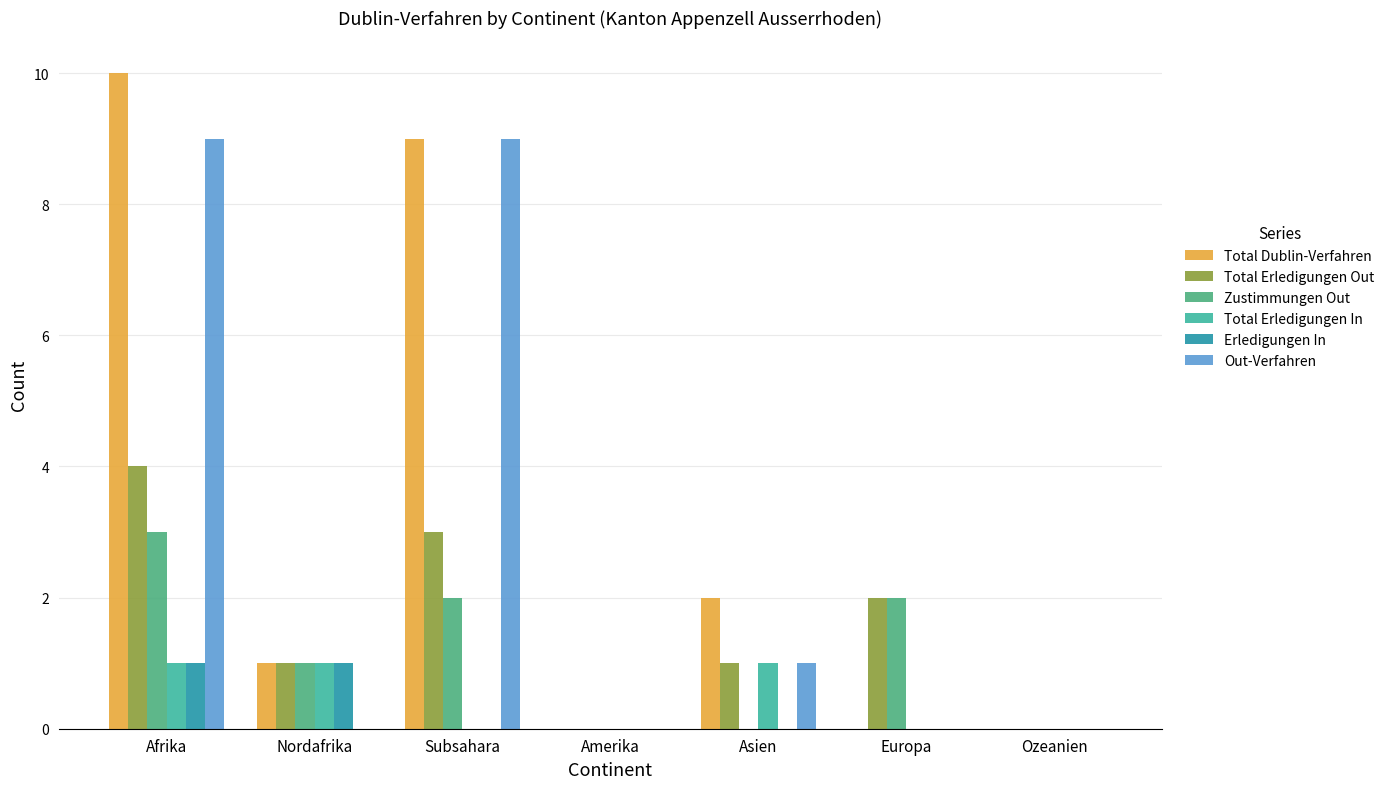

List the labels in order of Total Erledigungen Out value, smallest first.

Amerika, Ozeanien, Nordafrika, Asien, Europa, Subsahara, Afrika